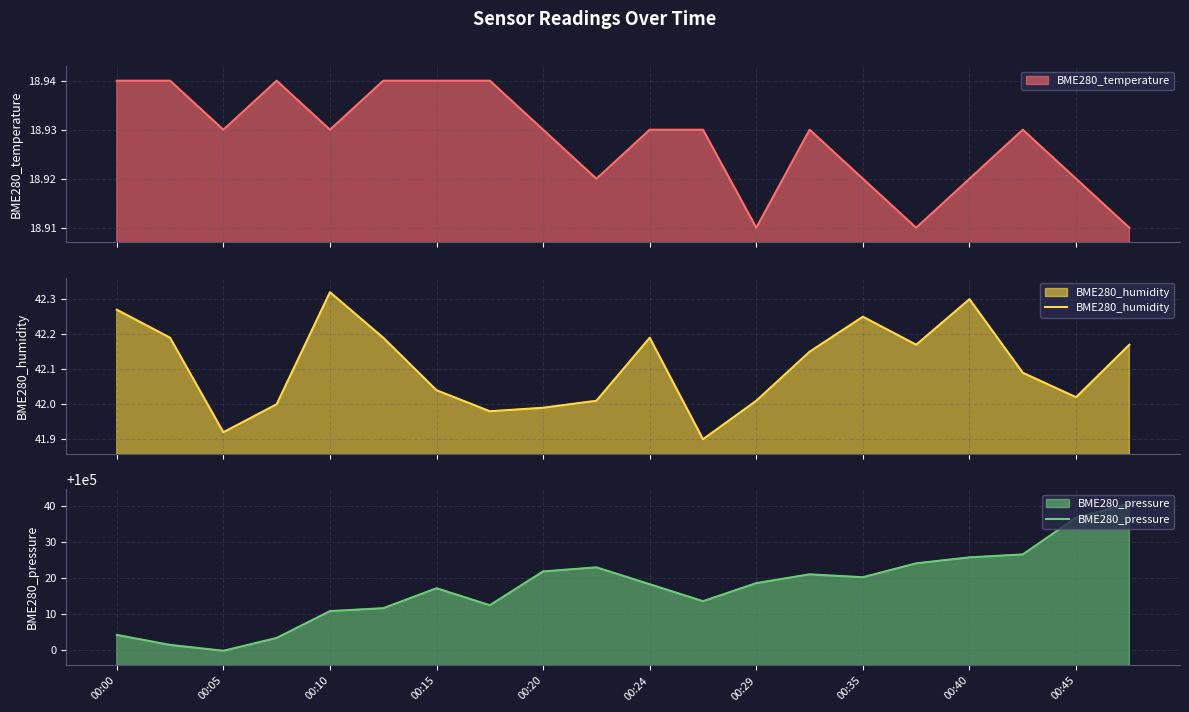

What is the highest value of the BME280_pressure series?

100040.6